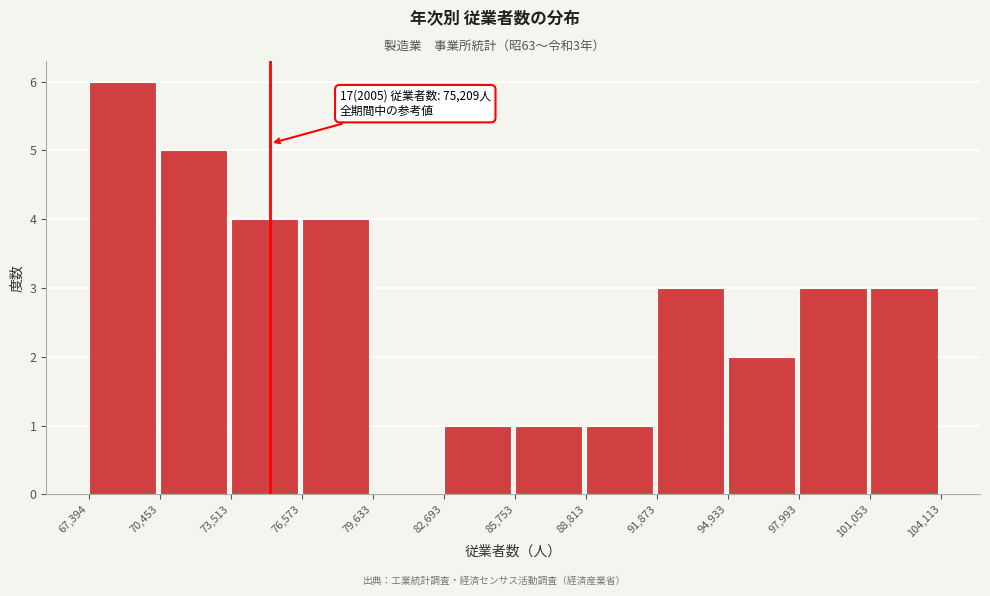

Over which range of the x-axis is the bar tallest?

67,394 to 70,453